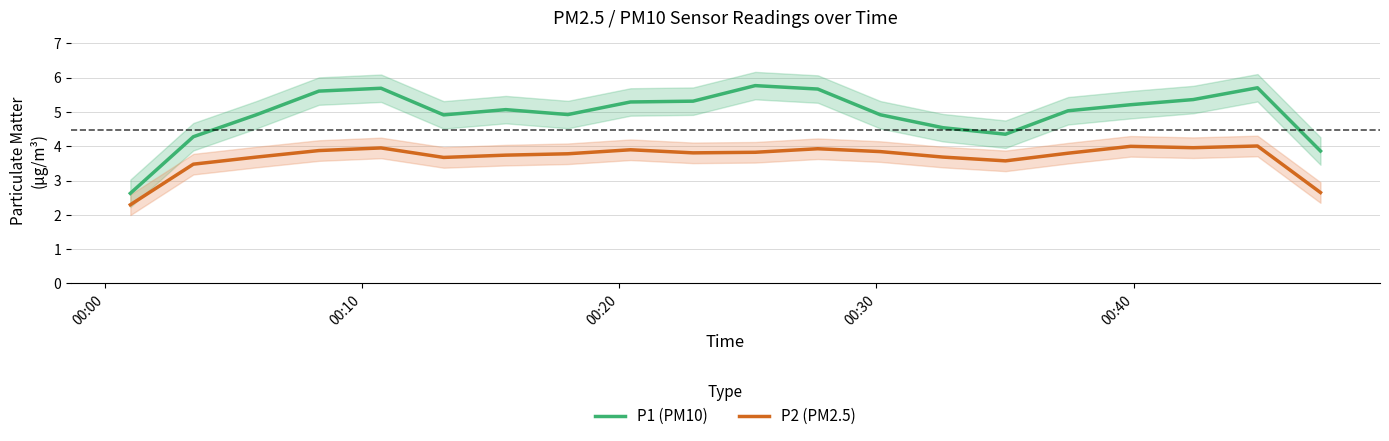

True or false: P1 (PM10) and P2 (PM2.5) intersect in this chart.

False